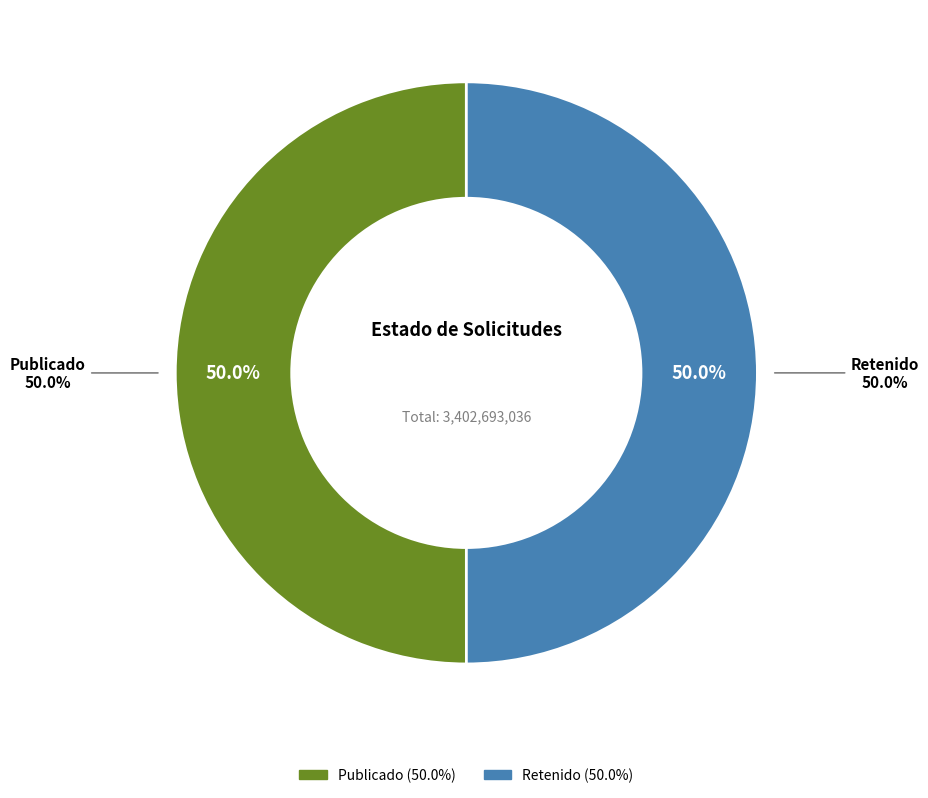

Is RET the majority of the pie?

No